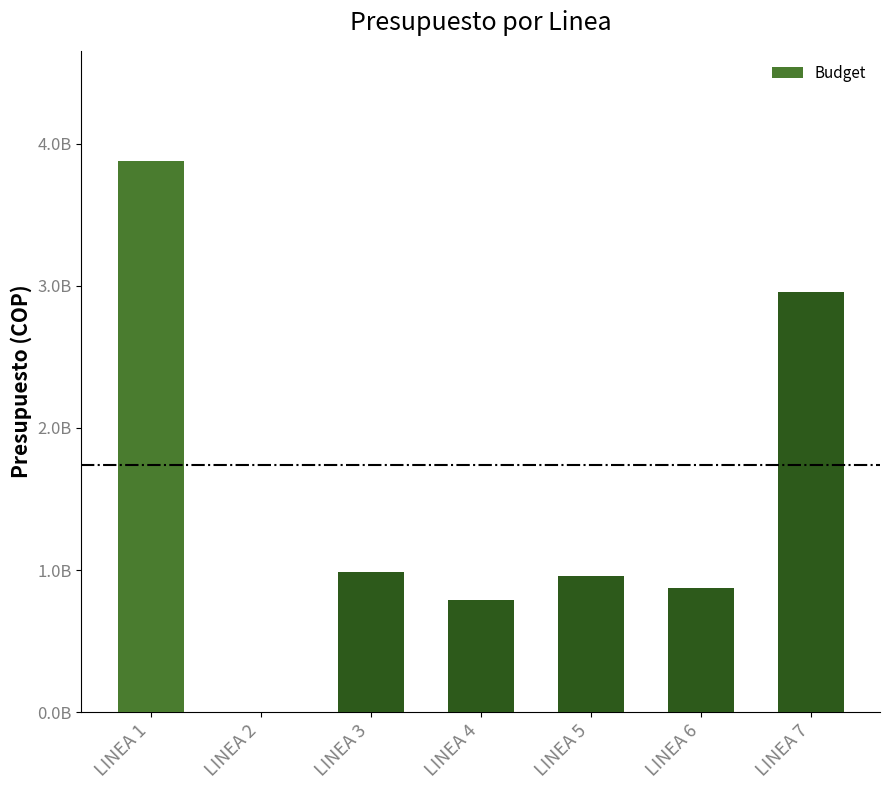

Are the bars grouped side by side (vs. stacked)?

No